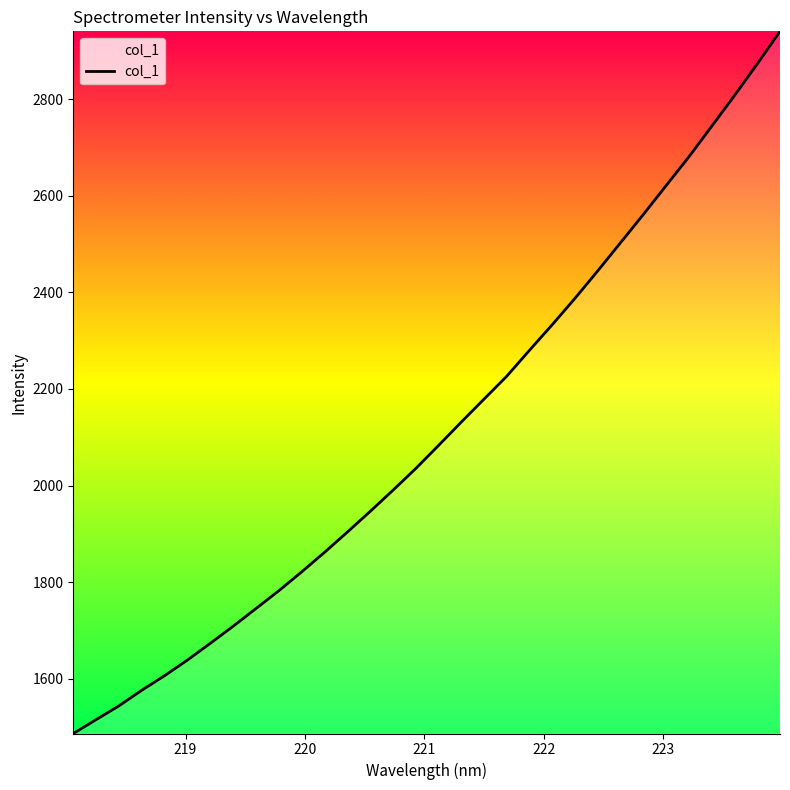

True or false: there are more than 0 points higher than both neighbors.

False